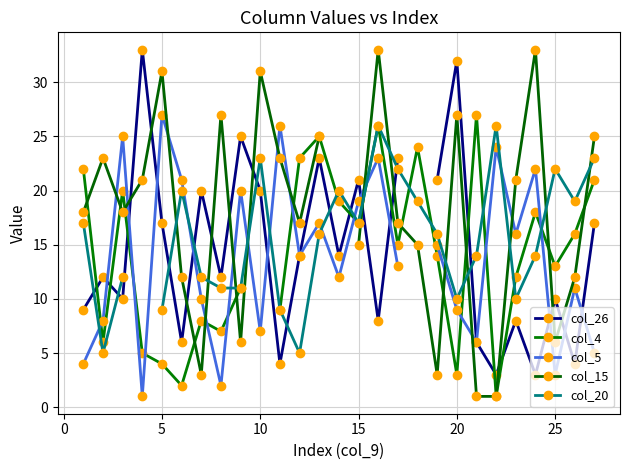

What is the highest value of the col_26 series?

33.0